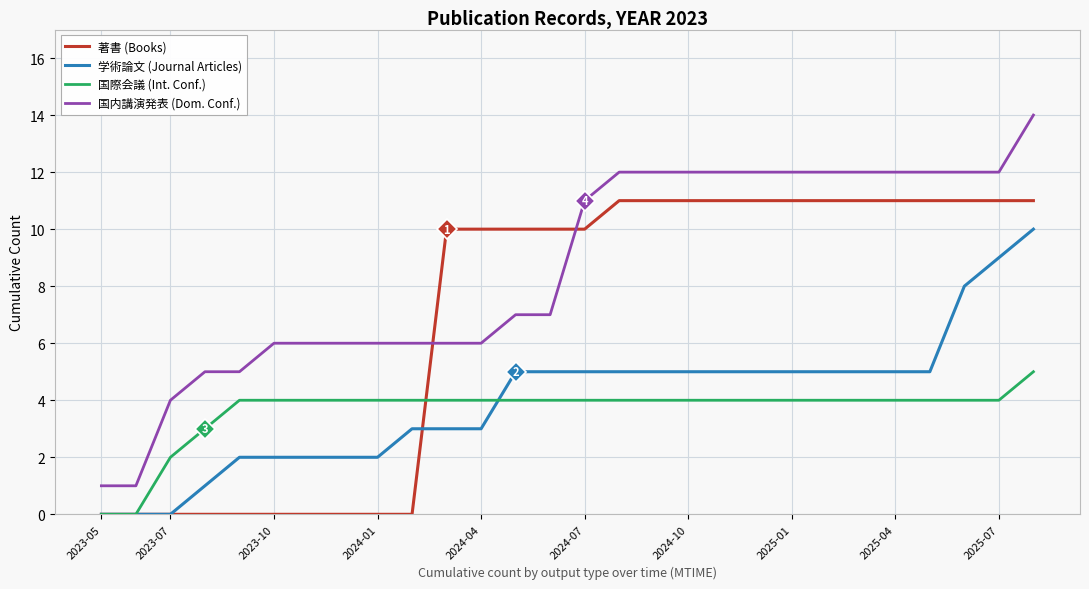

Rank the series by their maximum value, from lowest to highest.

国際会議 (Int. Conf.), 学術論文 (Journal Articles), 著書 (Books), 国内講演発表 (Dom. Conf.)